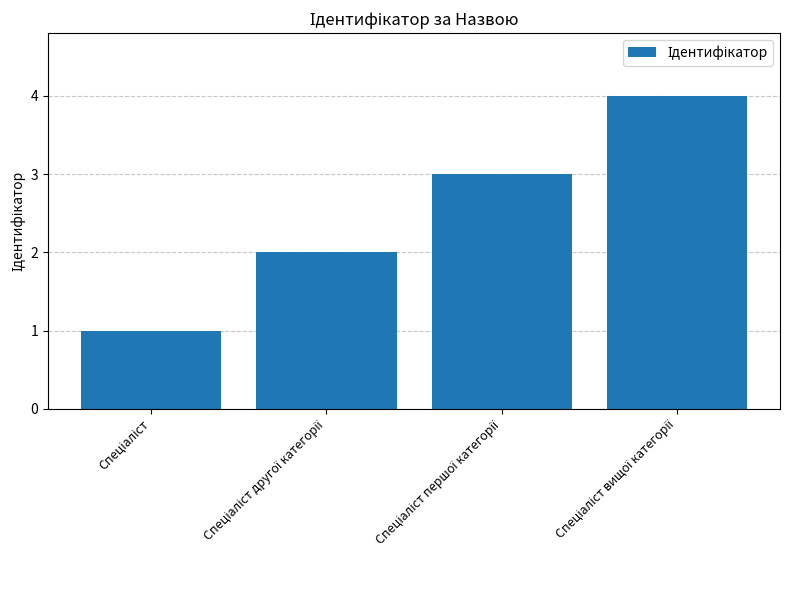

What is the greatest value displayed?

4